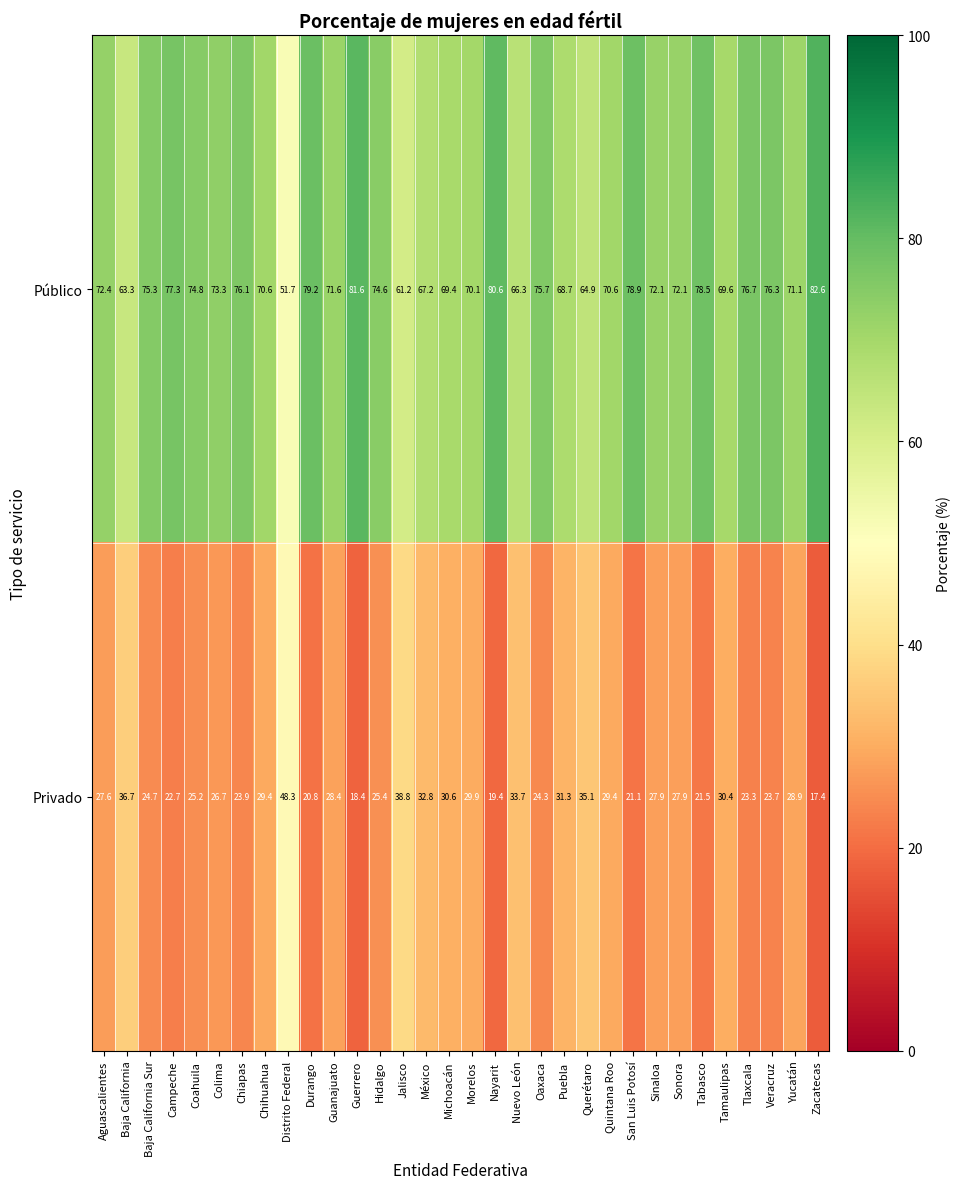

What is the difference between the highest and lowest values at México?

34.4